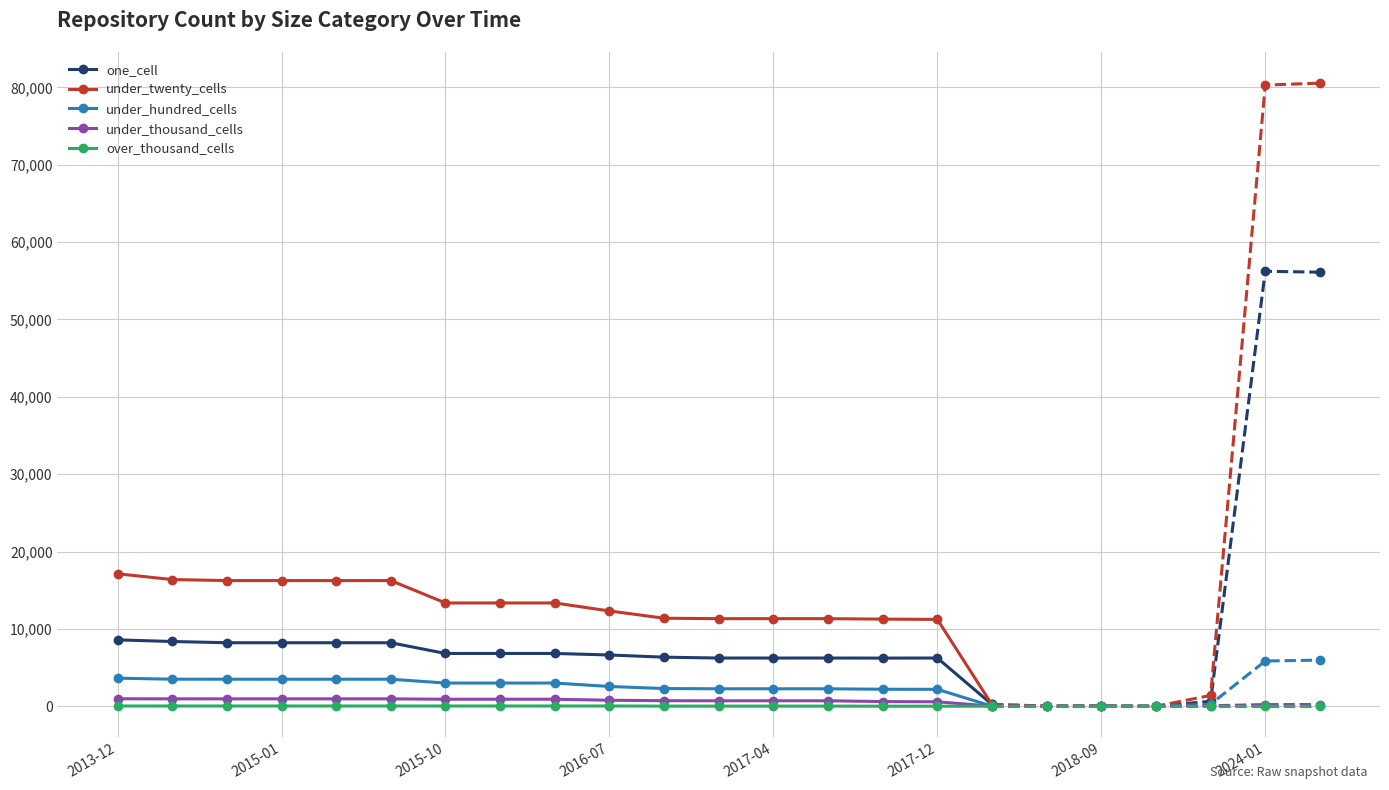

What value does the over_thousand_cells series have at 2013-12?

31